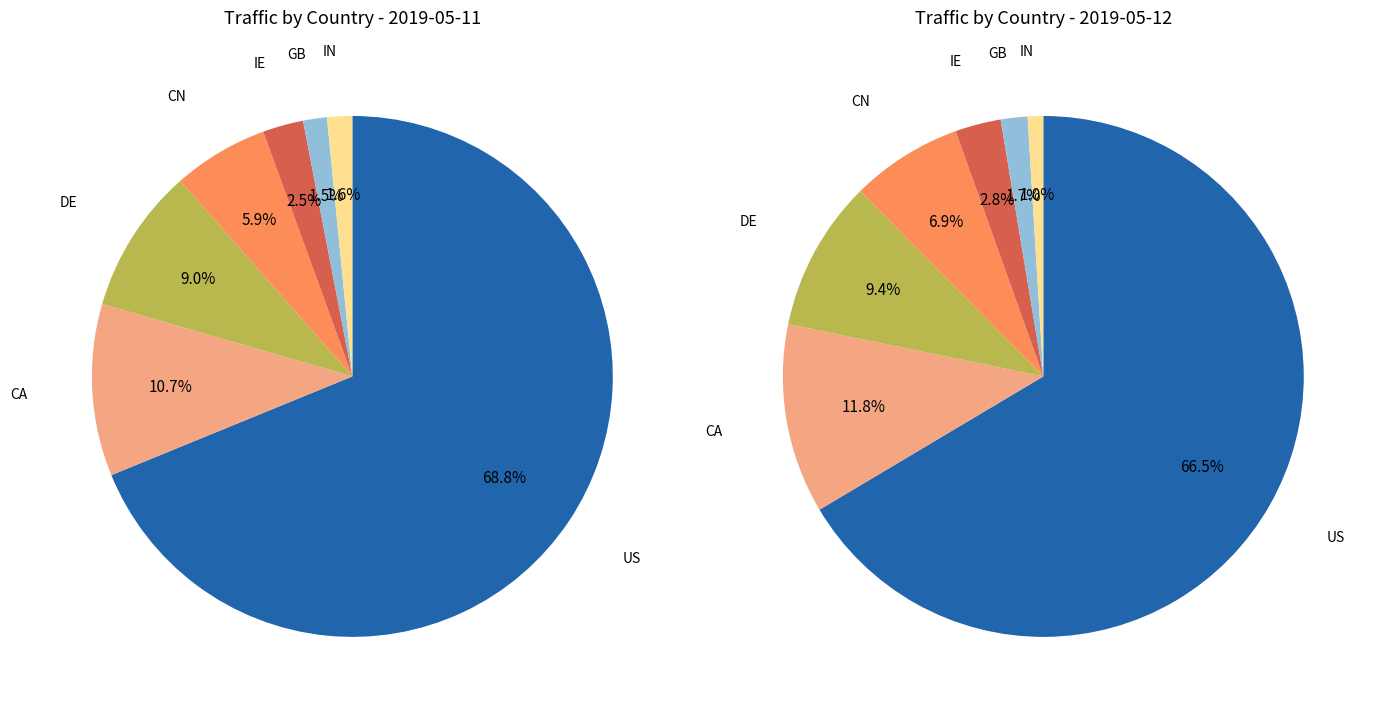

Is it true that IN is 2% of the pie?

True